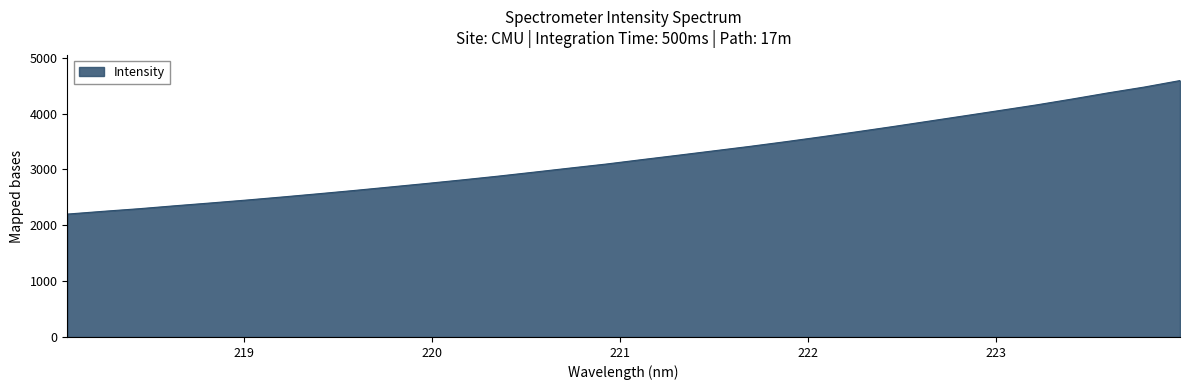

What is the difference between the maximum and minimum values?

2391.3